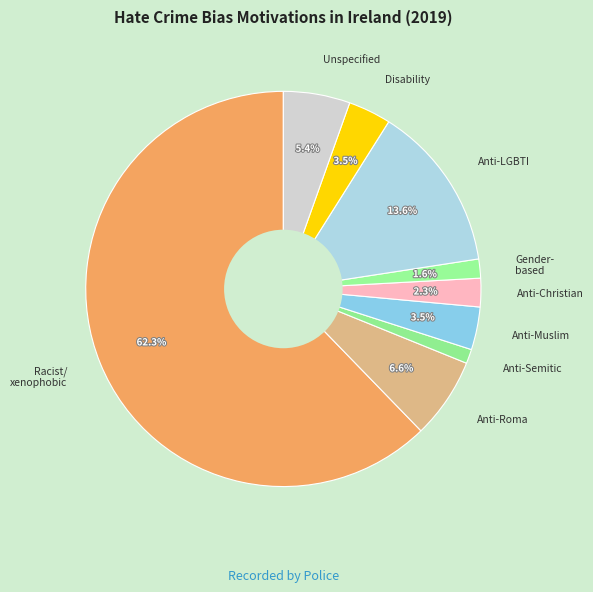

Which category has the biggest portion of the pie?

Racist/ xenophobic